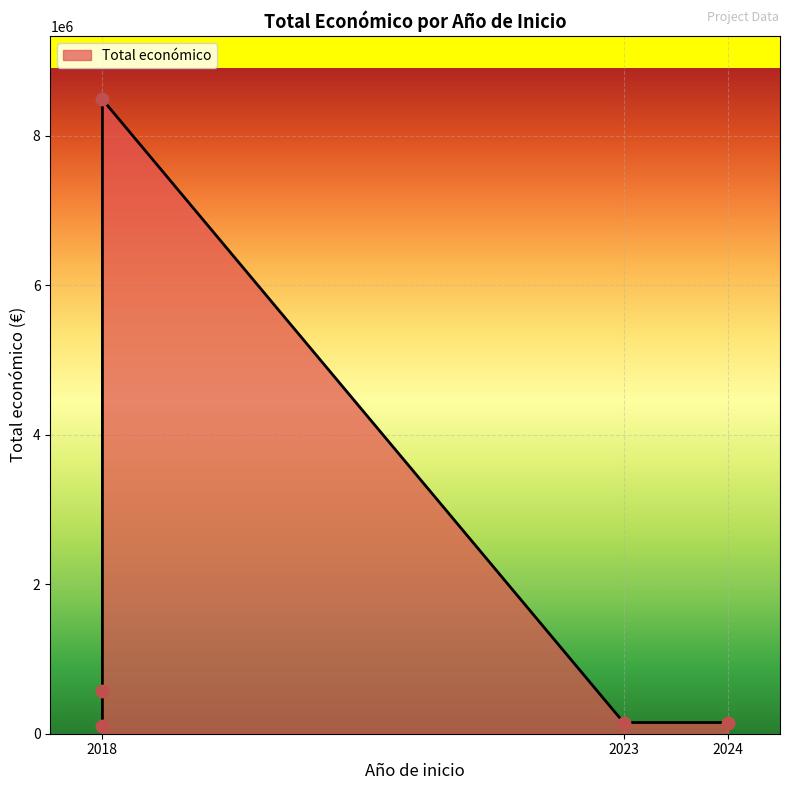

Approximately how many times larger is the value at 2018 (BioKm0) compared to 2024 (DIGICOMPOST)?

0.7